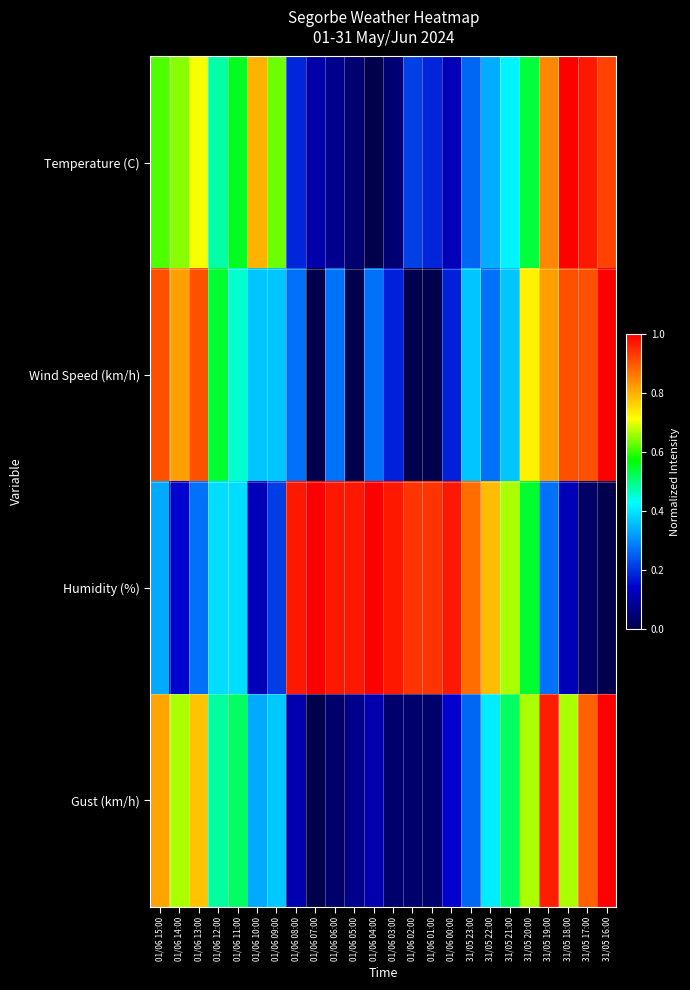

Which series changed the most between 01/06 09:00 and 01/06 04:00?

Humidity (%)